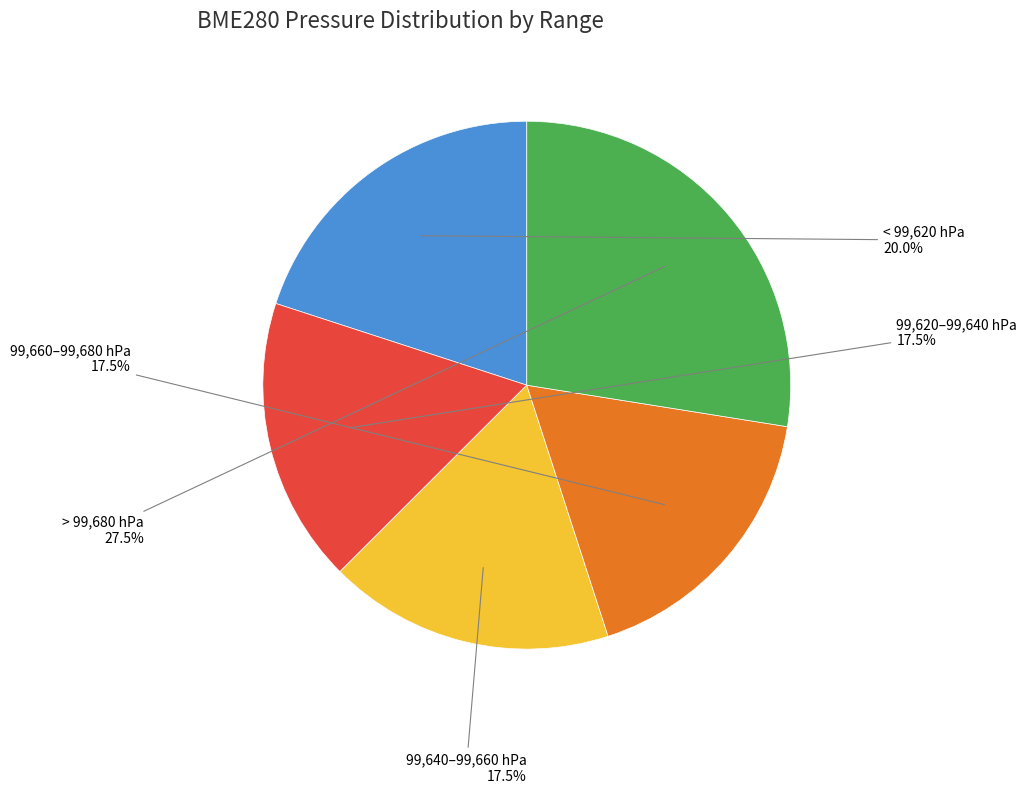

Is there a majority slice in this chart?

No